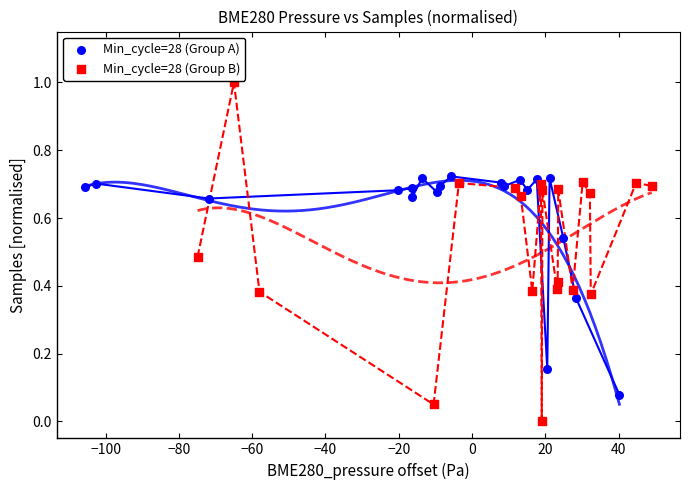

Which series reaches the maximum Y coordinate?

Min_cycle=28 (Group B)